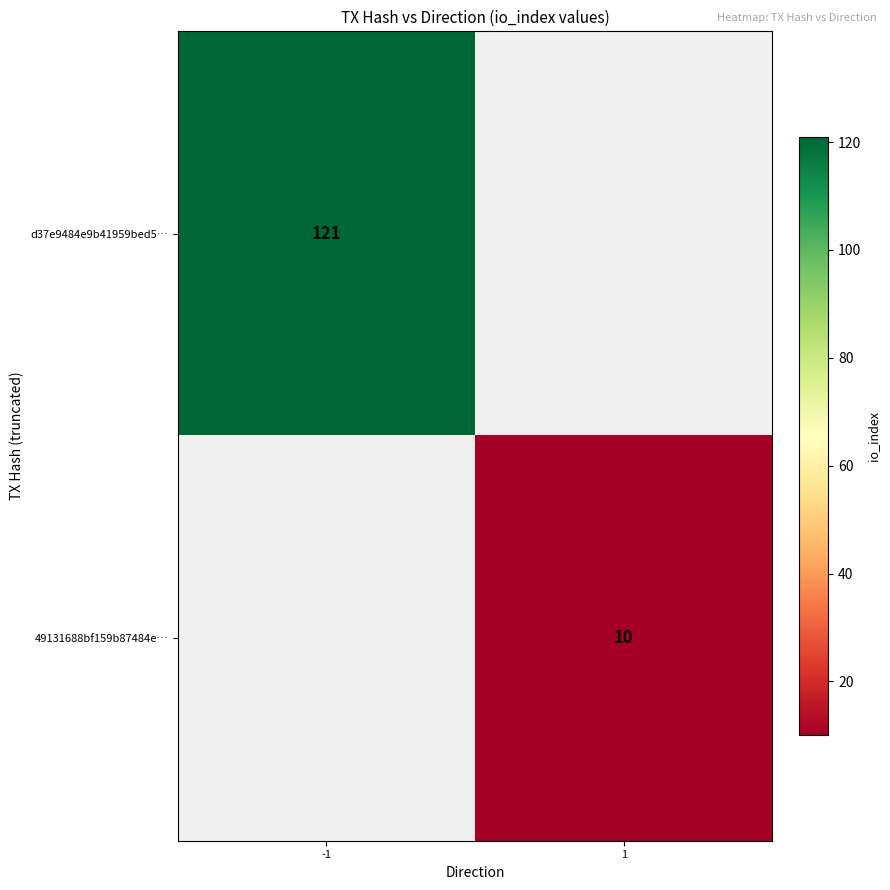

Which label corresponds to the smallest value in the chart?

1